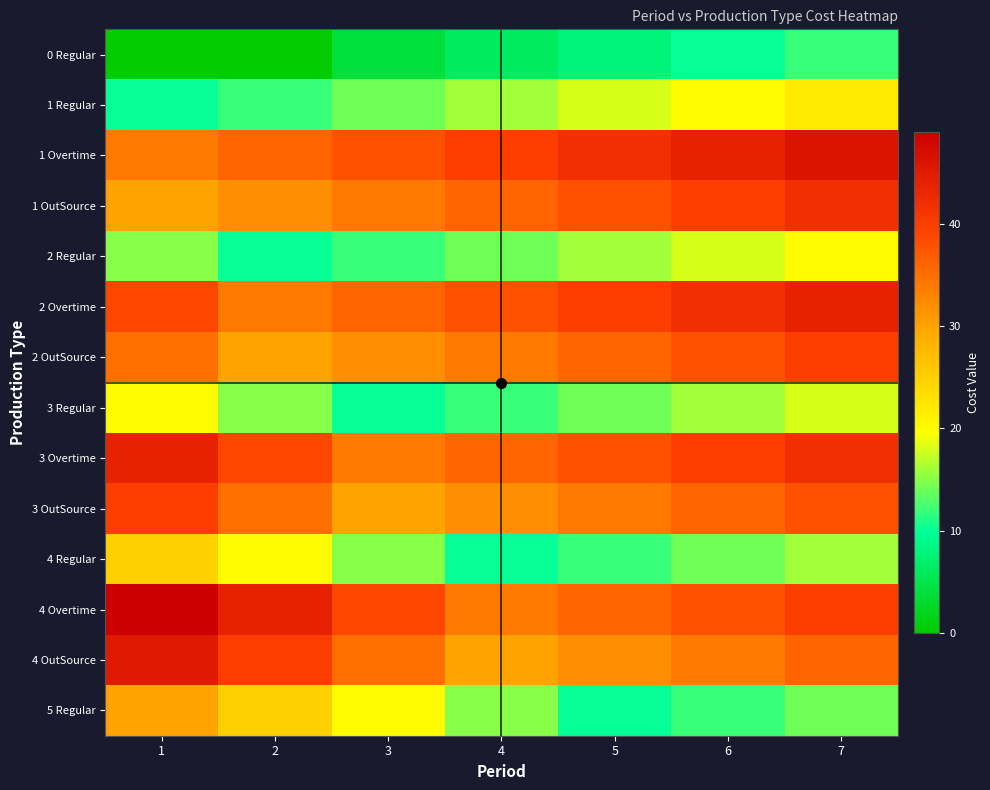

At how many categories does at least one series exceed 1?

7